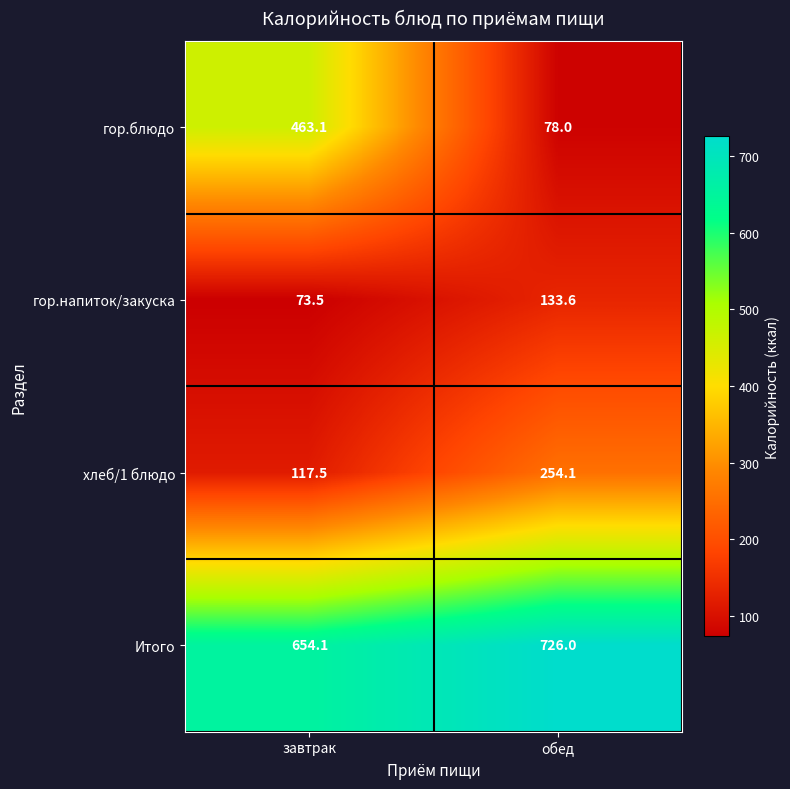

Rank the series by their maximum value, from highest to lowest.

Итого, гор.блюдо, хлеб/1 блюдо, гор.напиток/закуска